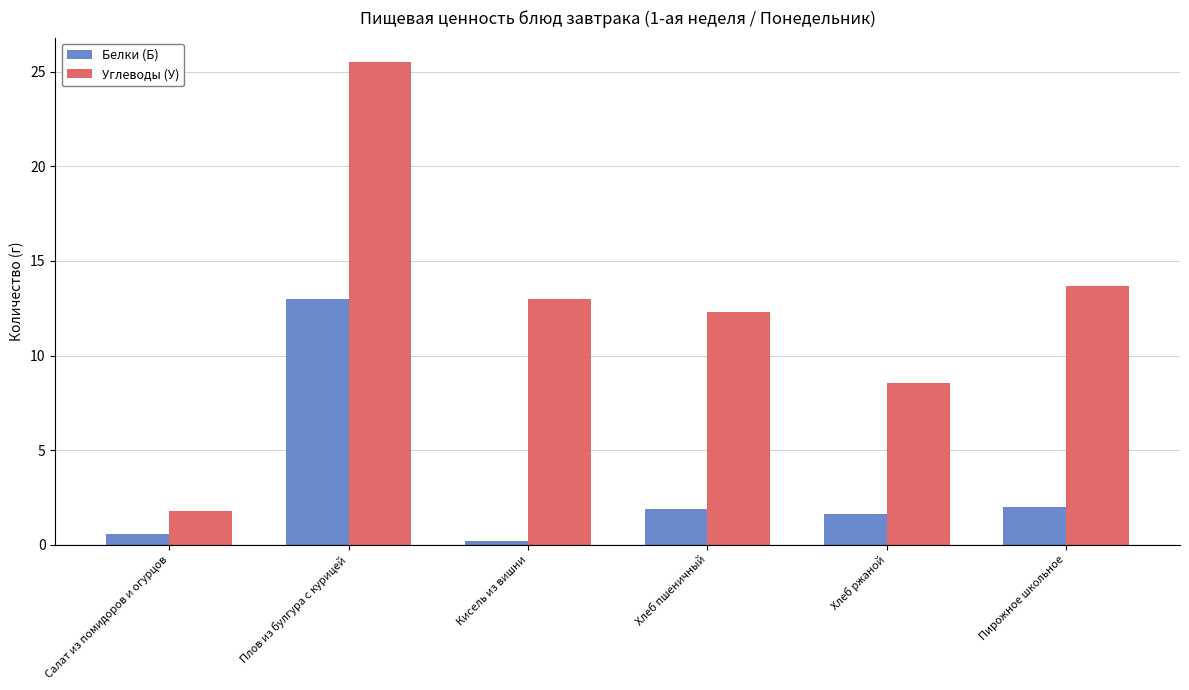

How many bars are there in each group?

2